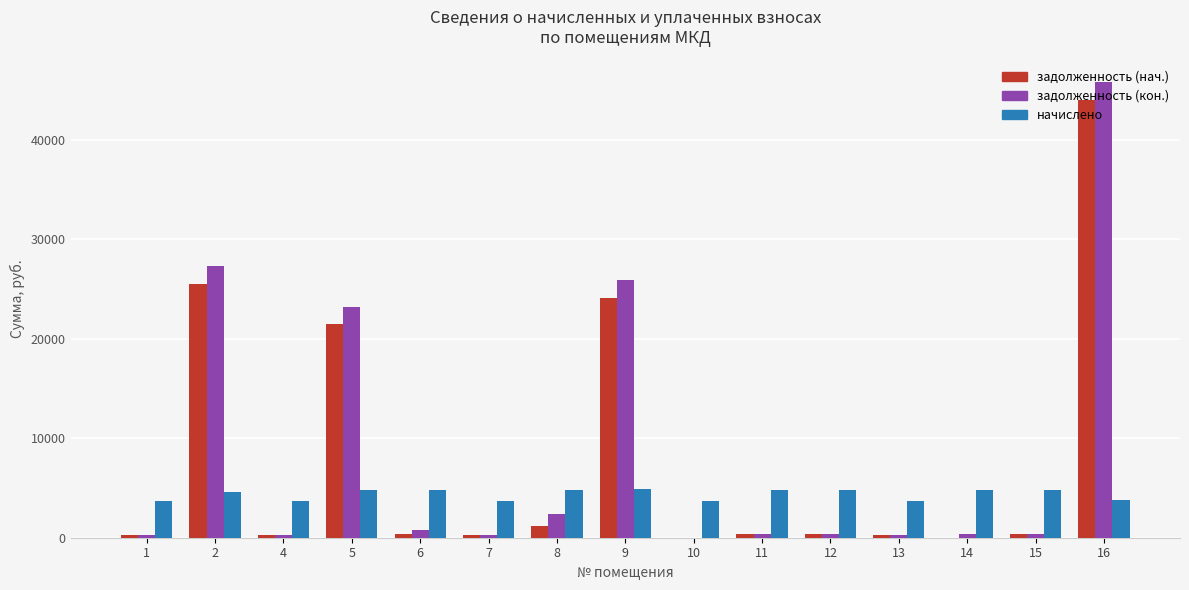

What is the total value across all series at 11?

5603.8